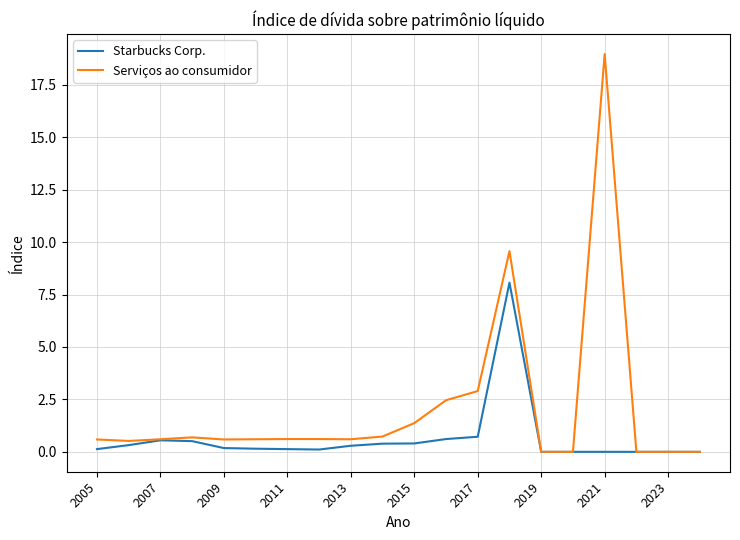

Which series has the largest total across all categories?

Serviços ao consumidor